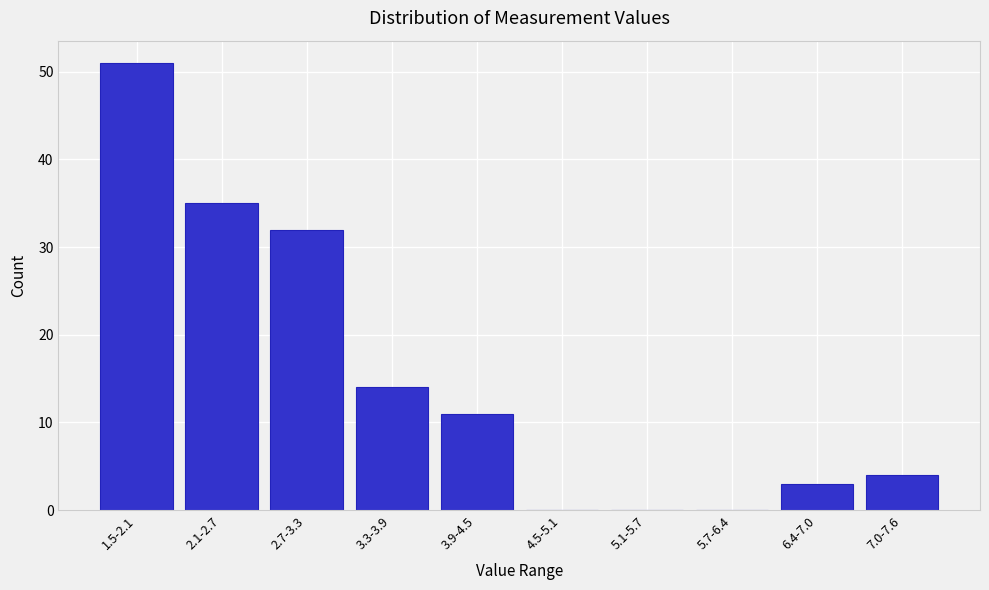

Reading right to left, extract all data points from this chart.

7.0-7.6=4	6.4-7.0=3	5.7-6.4=0	5.1-5.7=0	4.5-5.1=0	3.9-4.5=11	3.3-3.9=14	2.7-3.3=32	2.1-2.7=35	1.5-2.1=51